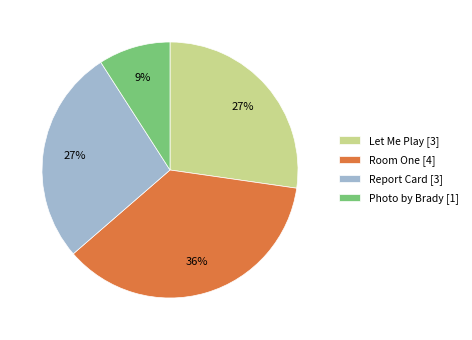

Which has a higher value, Report Card or Room One?

Room One